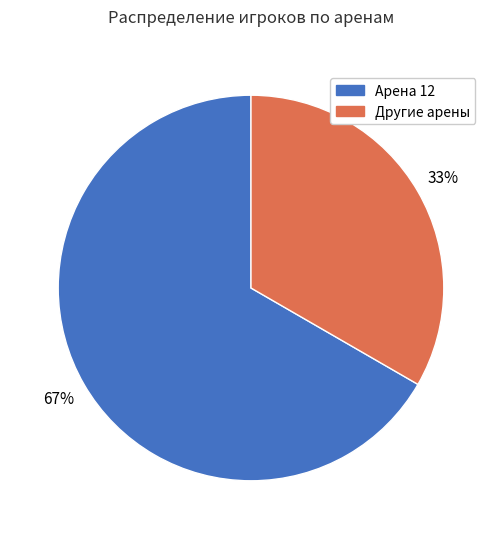

True or false: Другие арены accounts for 33% of the total.

True